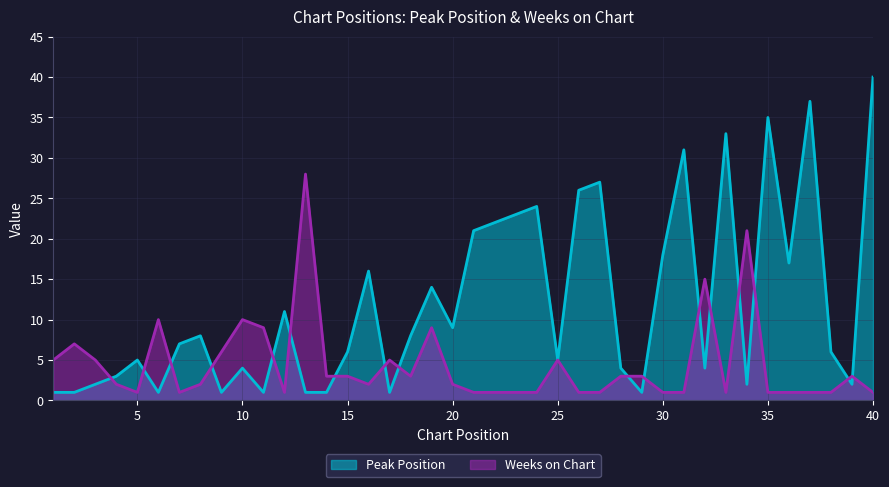

What is the greatest value displayed?

40